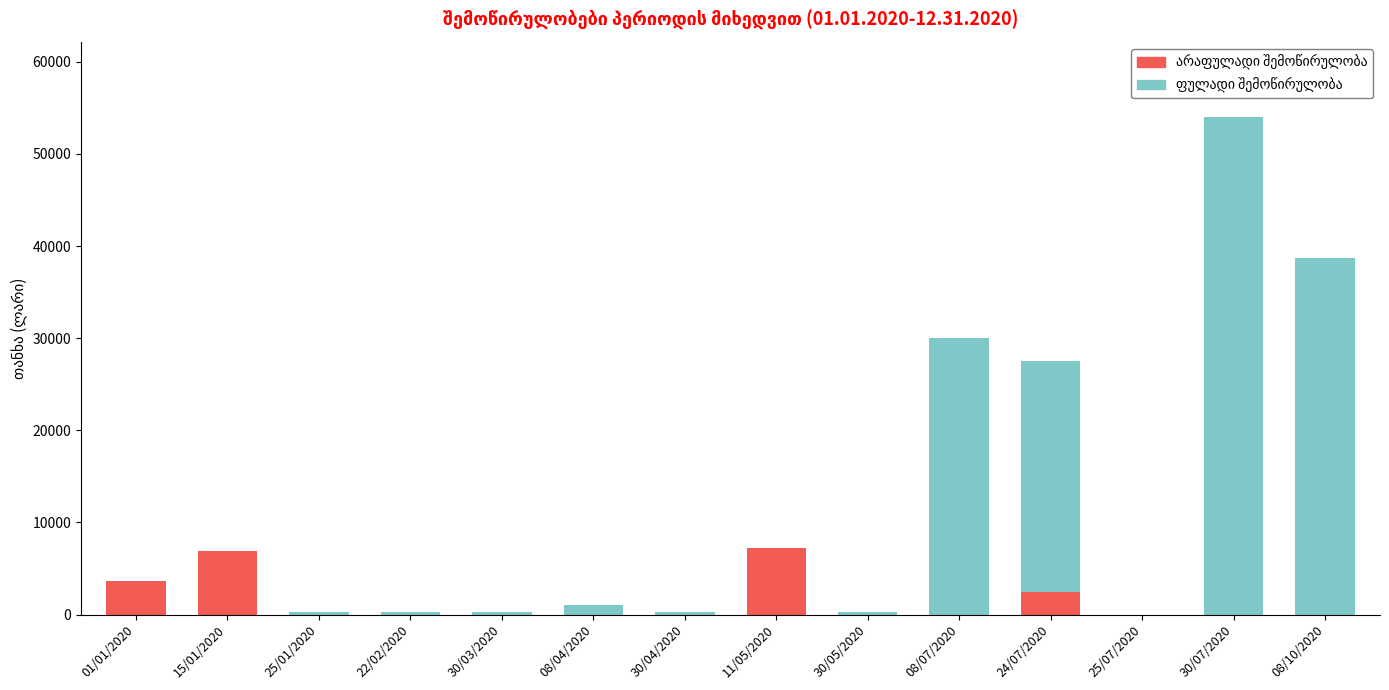

Count the number of categories in the chart.

14